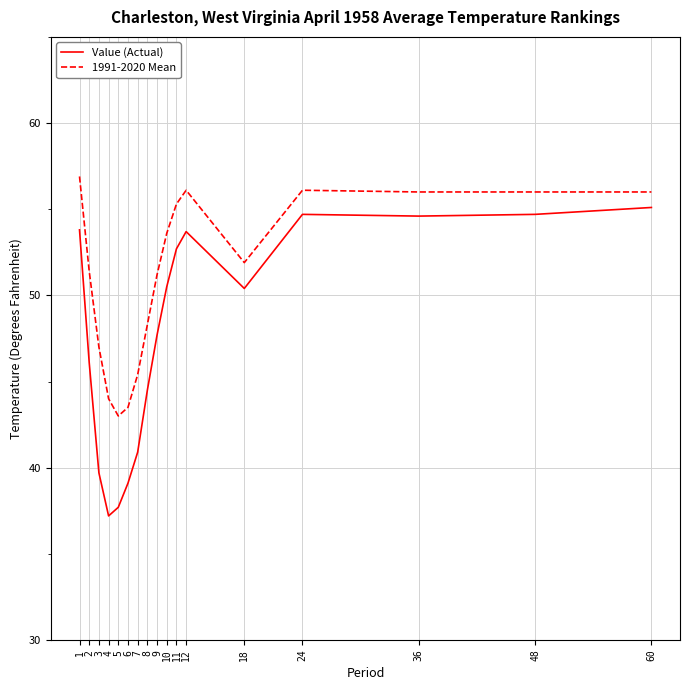

What is the minimum value shown in the chart?

37.2